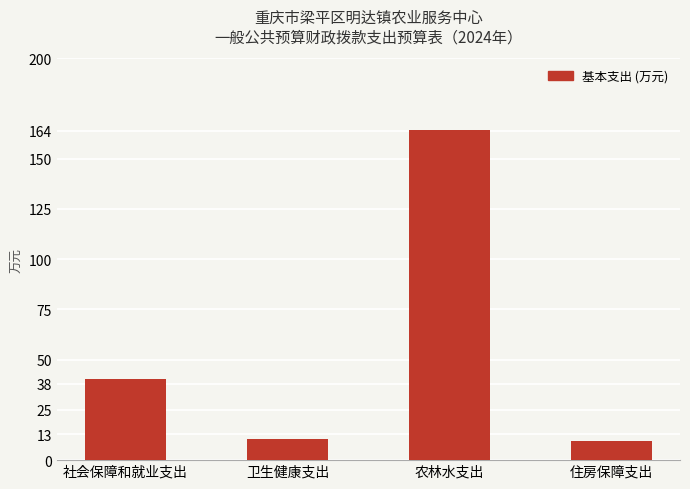

True or false: the data shows 164.3 at 农林水支出.

True